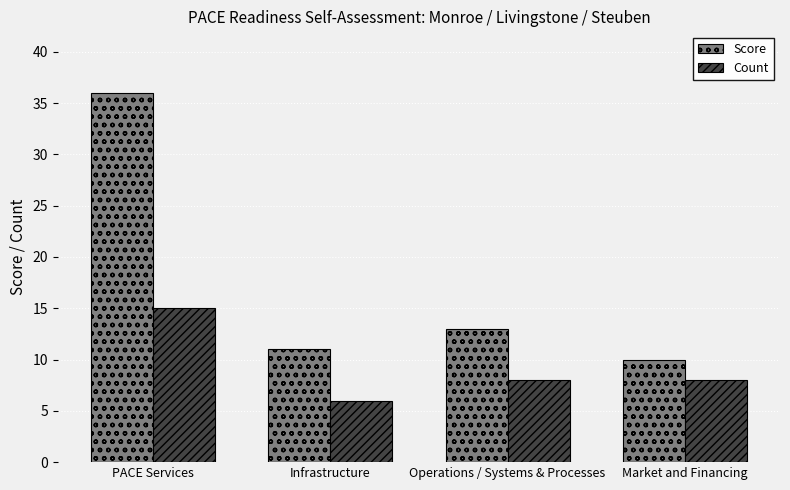

Reading right to left, extract all data points from this chart.

Score: 10	13	11	36
Count: 8	8	6	15